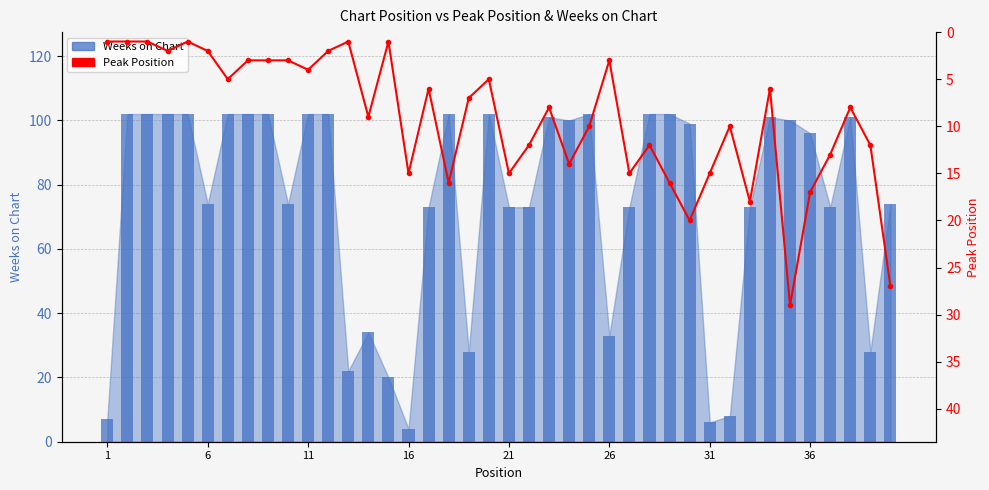

Is the value of Weeks on Chart at 36 greater than the value of Peak Position at 20?

Yes